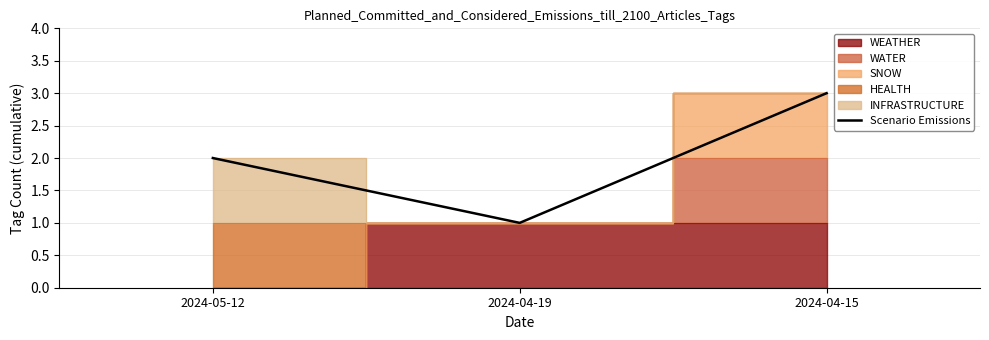

What is the sum of all values?

6